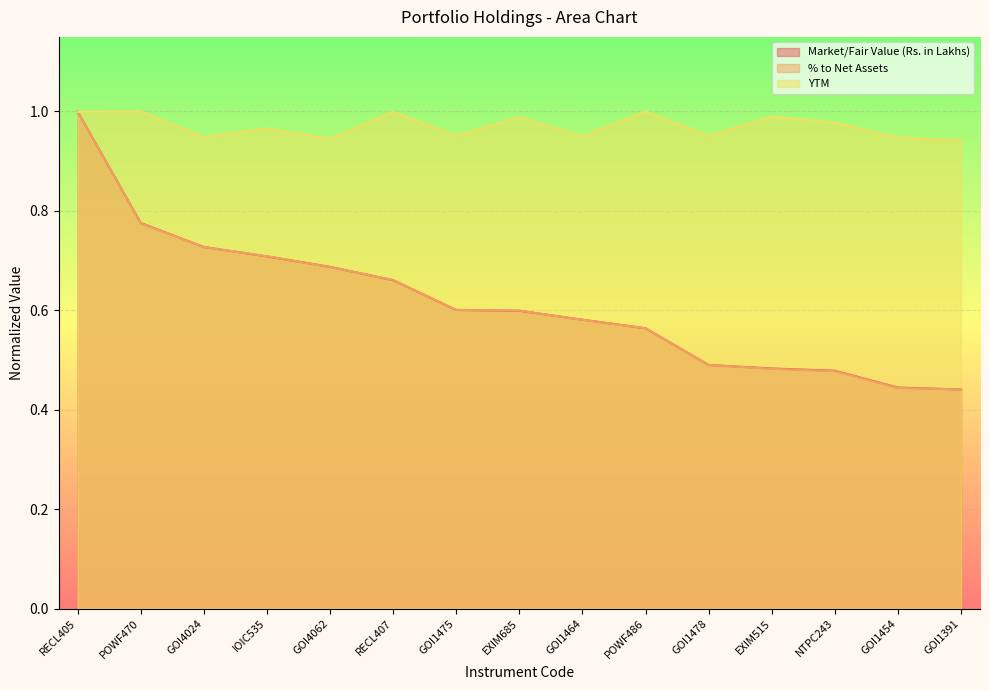

What are all the series names shown in the legend?

Market/Fair Value (Rs. in Lakhs), % to Net Assets, YTM